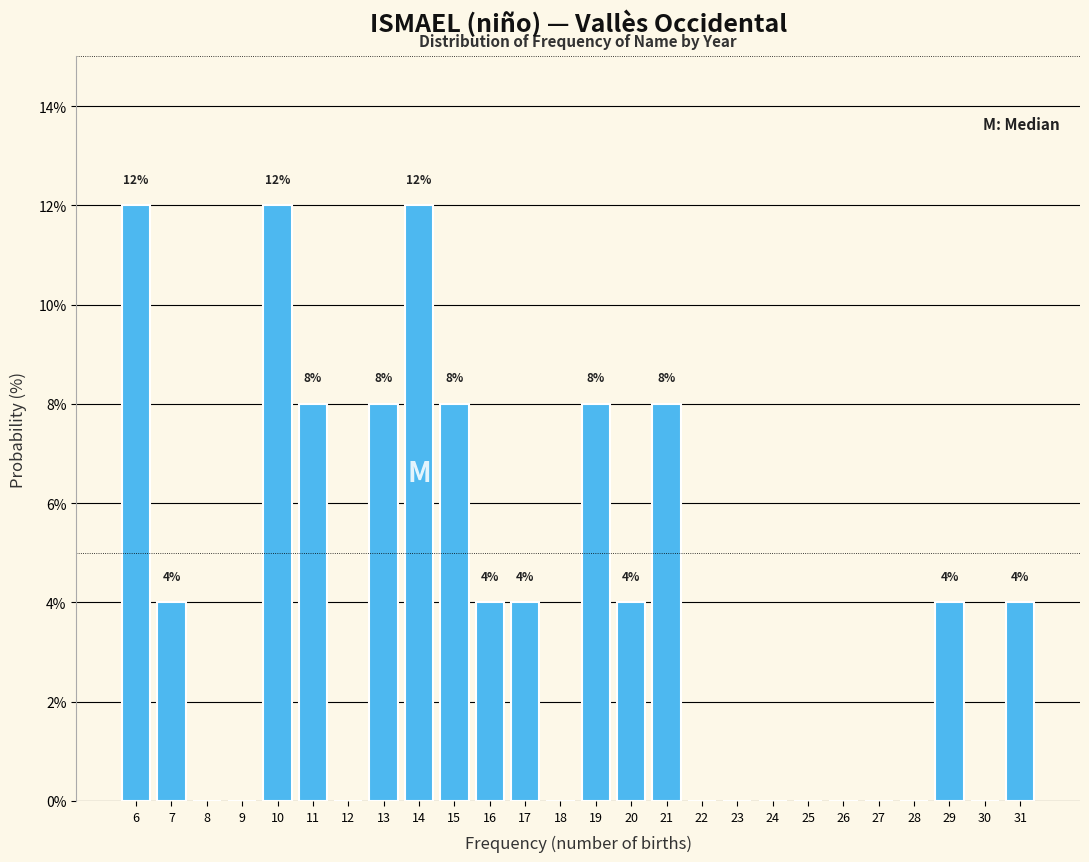

Reading left to right, extract all data points from this chart.

6=12	7=4	8=0	9=0	10=12	11=8	12=0	13=8	14=12	15=8	16=4	17=4	18=0	19=8	20=4	21=8	22=0	23=0	24=0	25=0	26=0	27=0	28=0	29=4	30=0	31=4